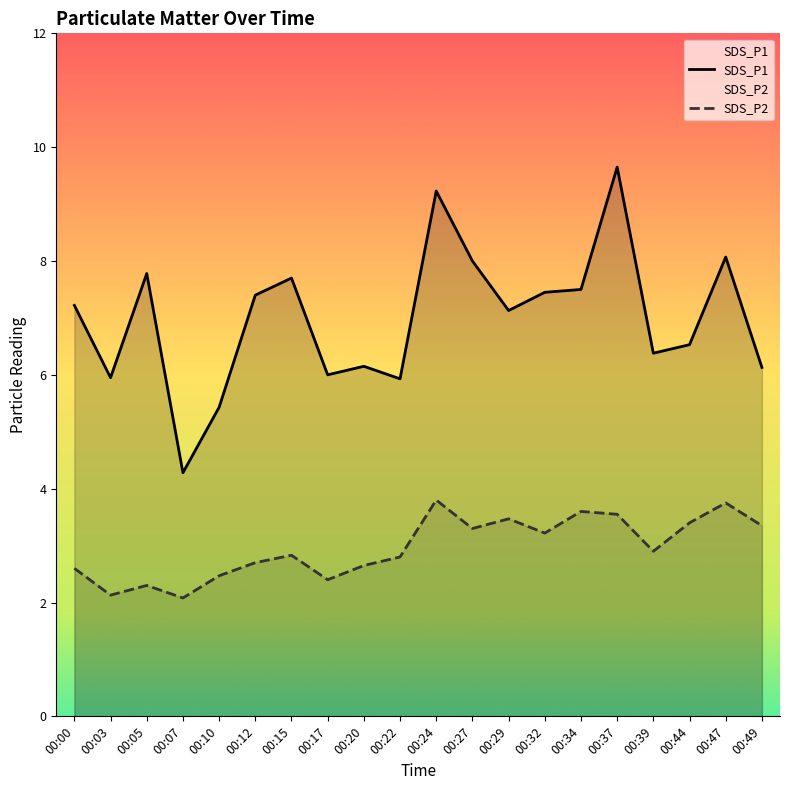

In SDS_P1, how many points are higher than both neighbors (excluding endpoints)?

6